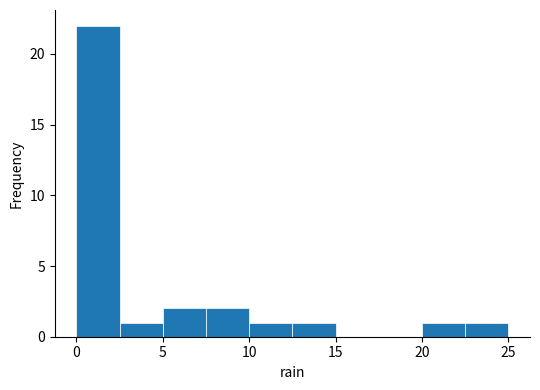

Reading left to right, transcribe this chart: for each bar, give the range it covers on the x-axis and its height. The values are not printed on the chart, so give them approximately, as read against the axis.

0.0 to 2.5: 22
2.5 to 5.0: 1
5.0 to 7.5: 2
7.5 to 10.0: 2
10.0 to 12.5: 1
12.5 to 15.0: 1
15.0 to 17.5: 0
17.5 to 20.0: 0
20.0 to 22.5: 1
22.5 to 25.0: 1